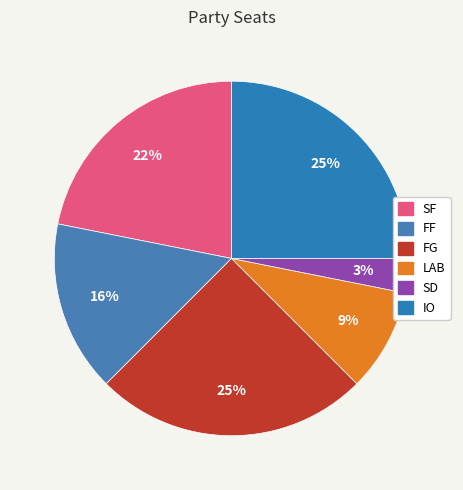

How many segments does this pie chart have?

6